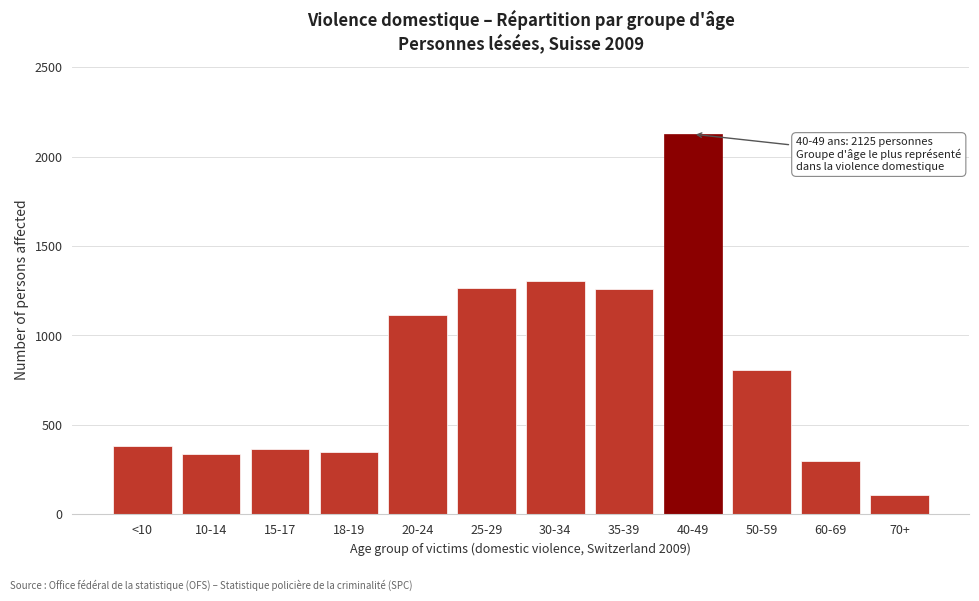

What is the sum of the values at 18-19 and 30-34?

1648